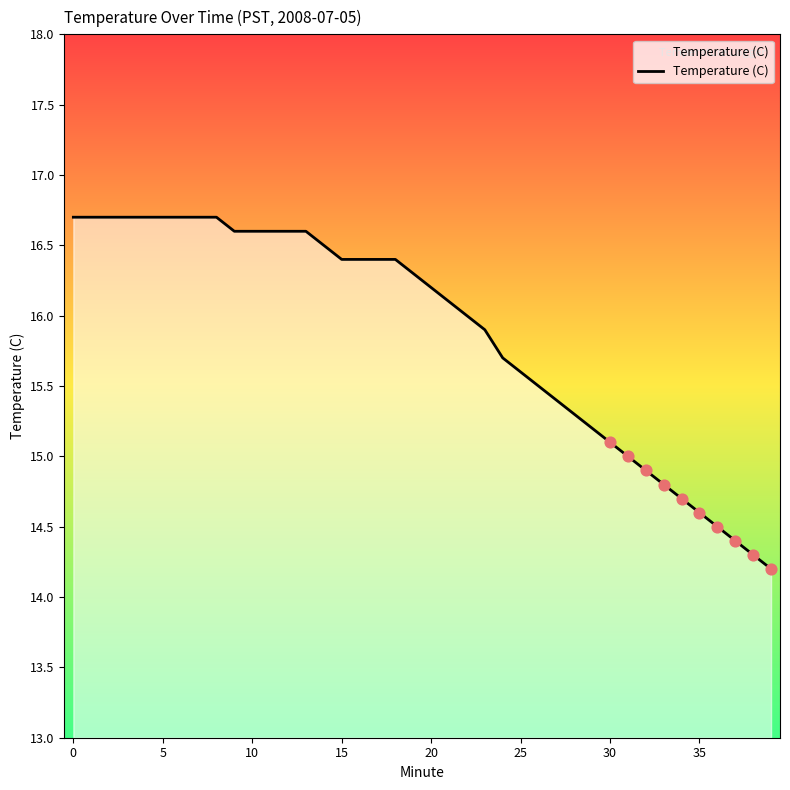

What is the ratio of the value at 34 to the value at 33?

1.0